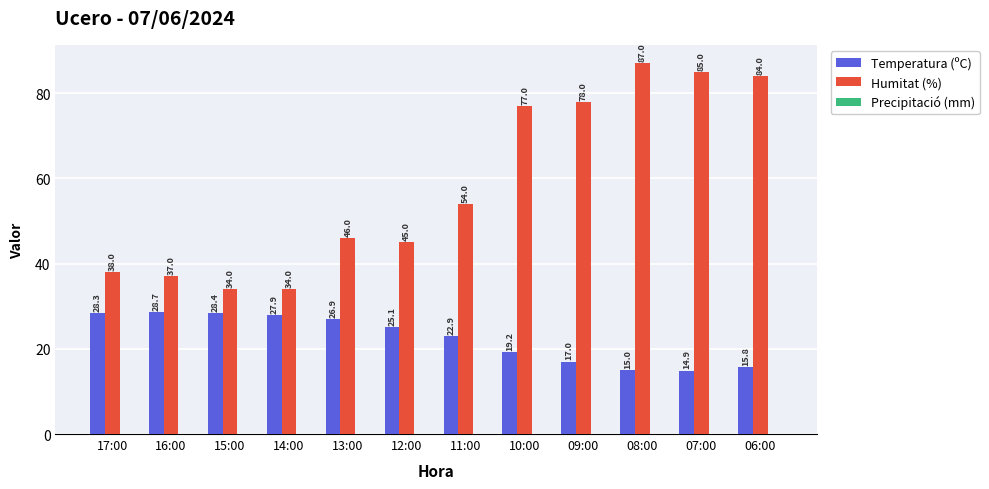

Between 17:00 and 13:00, which series saw the biggest shift?

Humitat (%)